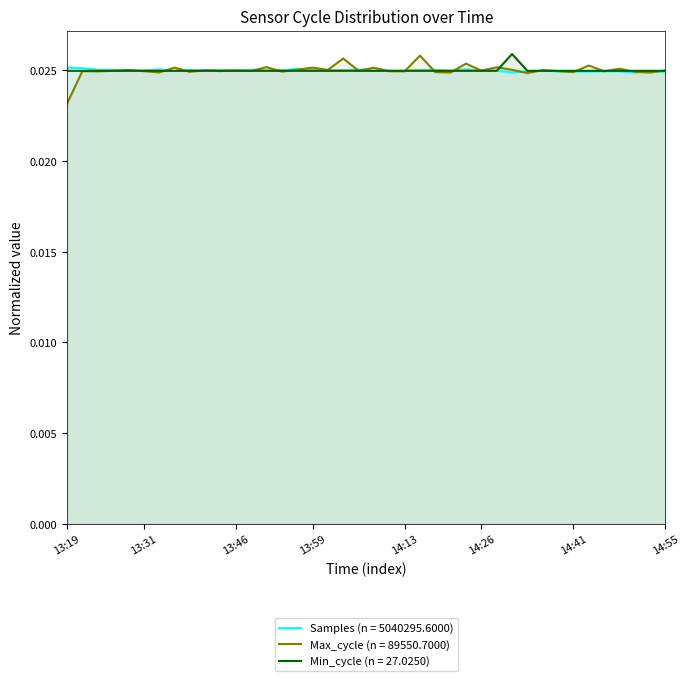

At 14:50, list the series in order from smallest to largest.

Samples, Max_cycle, Min_cycle